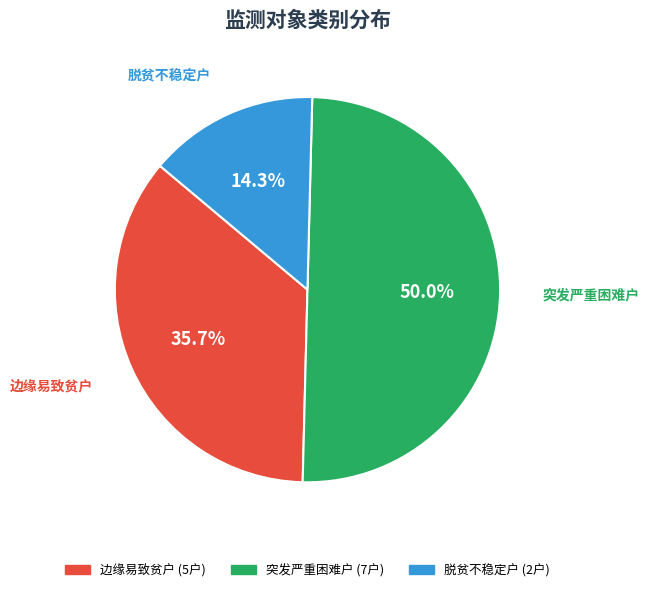

Is it true that 边缘易致贫户 is 36% of the pie?

True